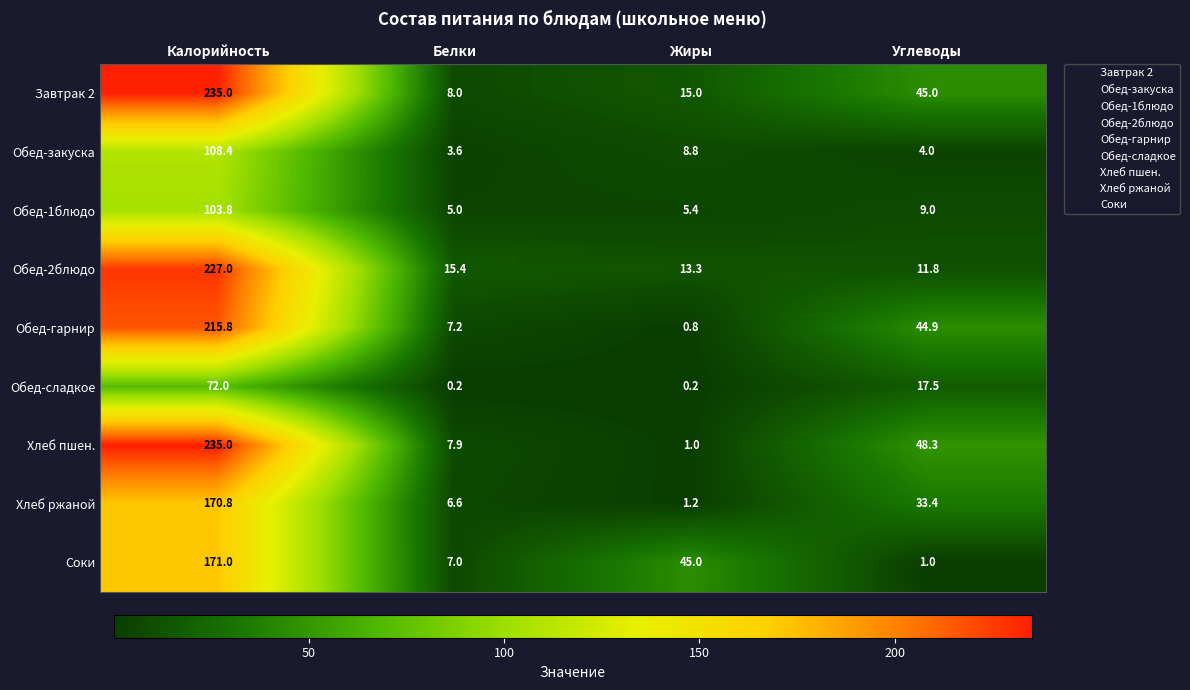

What is the greatest value displayed?

235.0